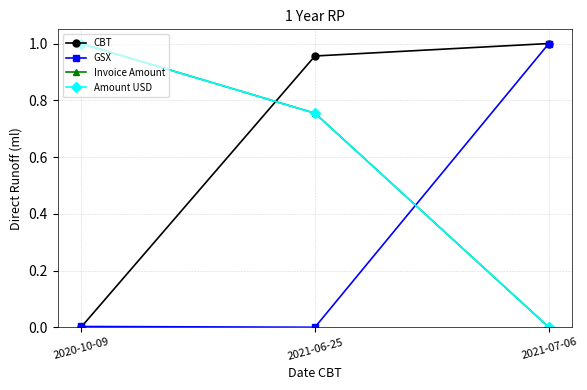

Does the chart have visible grid lines?

Yes